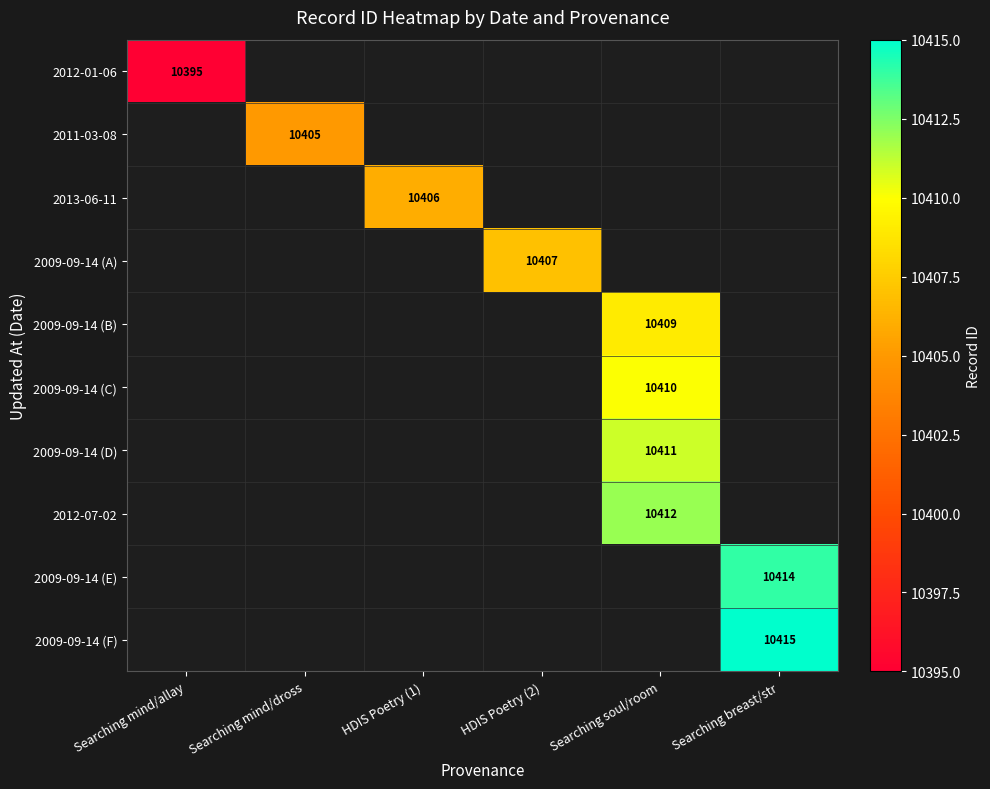

How many categories are shown in the chart?

6